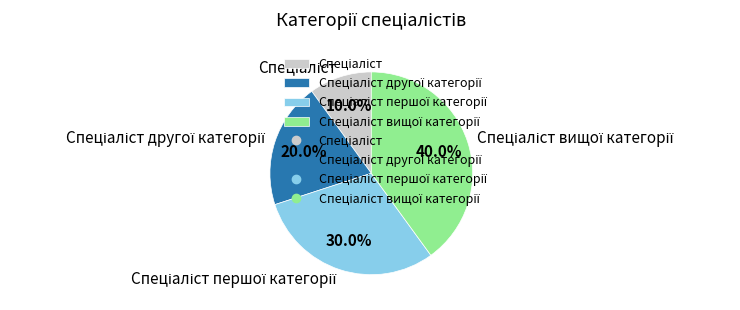

Is there a majority slice in this chart?

No